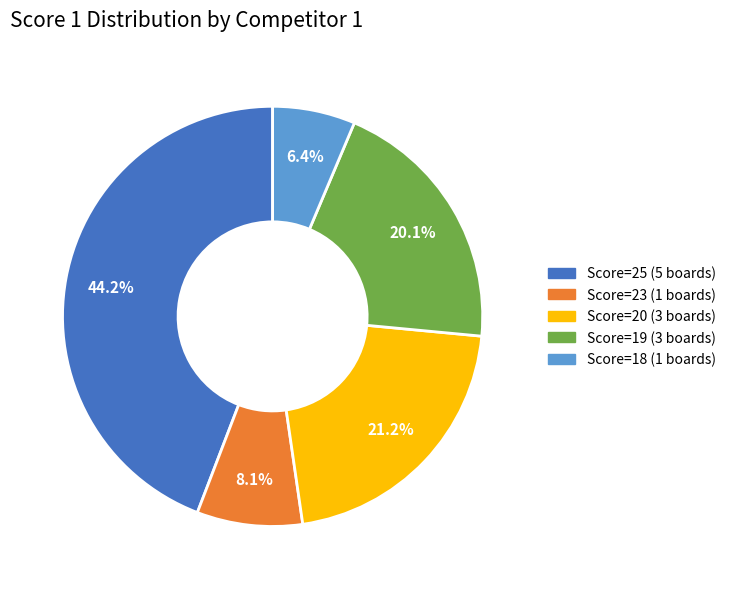

Is there any slice that represents more than half of the pie?

No